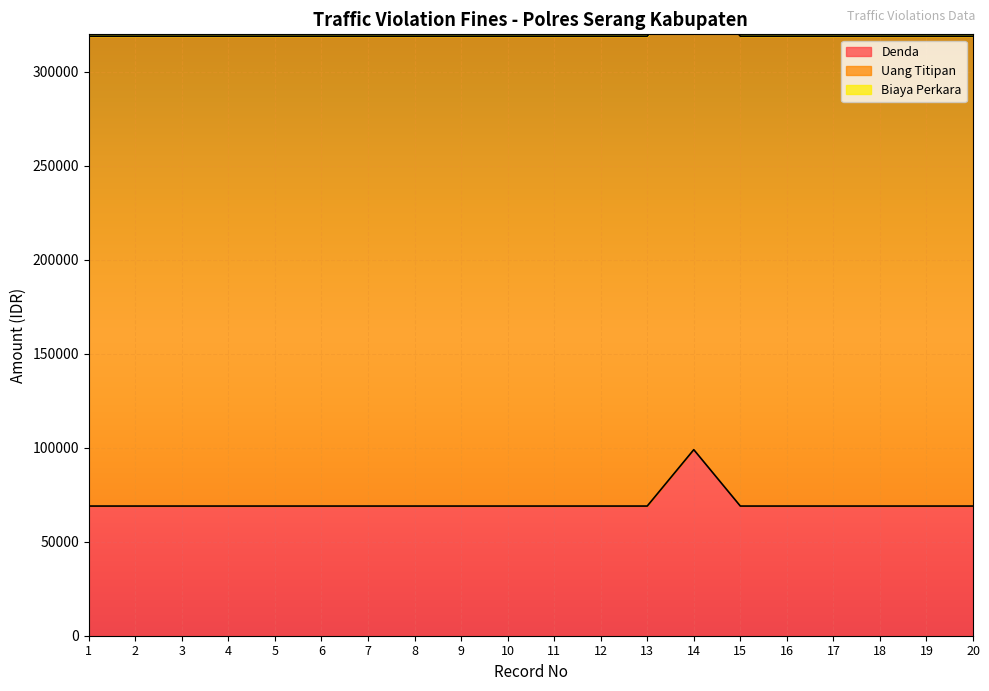

Which series changed the most between 9 and 12?

Denda